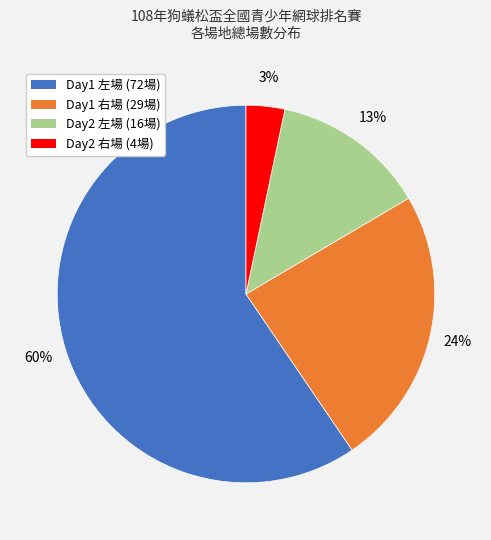

To the nearest percent, what is the average slice percentage?

25%